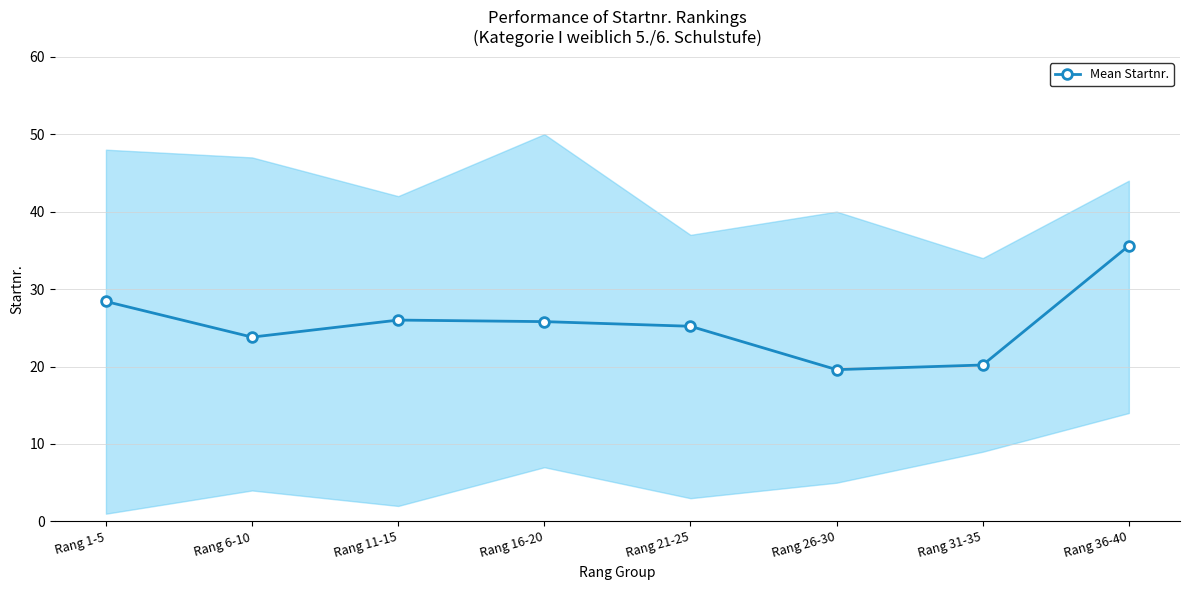

Rank the categories by value from highest to lowest.

Rang 36-40, Rang 1-5, Rang 11-15, Rang 16-20, Rang 21-25, Rang 6-10, Rang 31-35, Rang 26-30